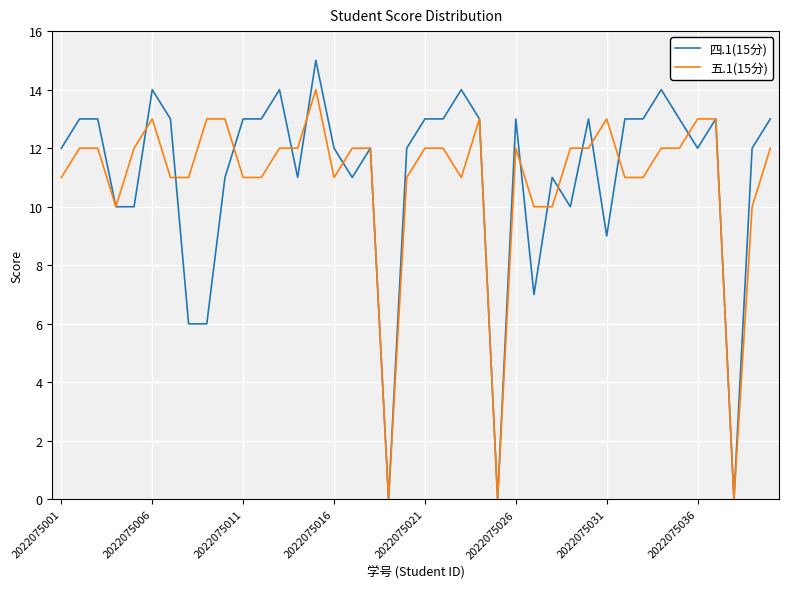

Which series has the largest range (max minus min)?

四.1(15分)